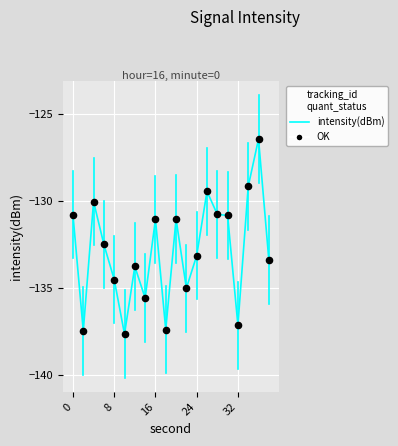

Which has a higher value, 18 or 26?

26